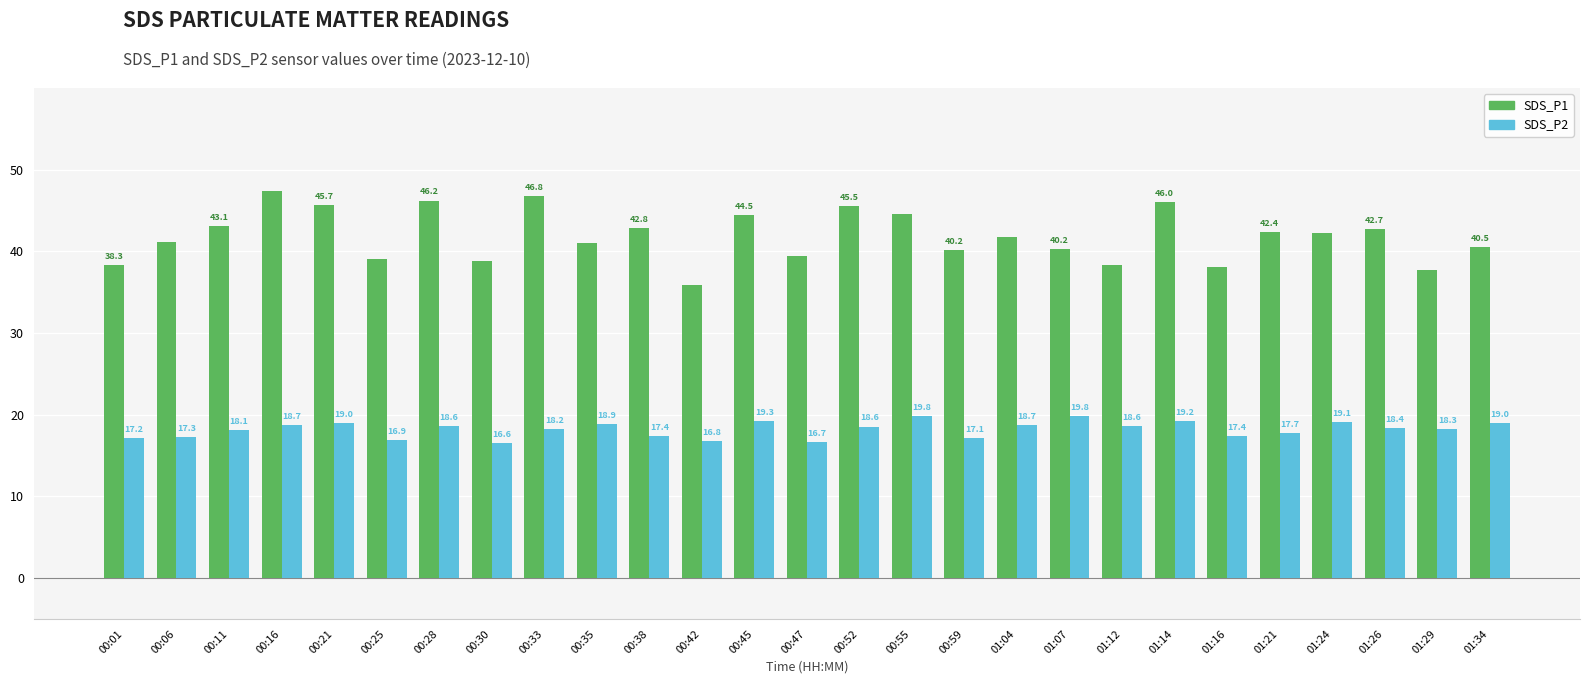

What is the label of the 20th bar from the right?

00:30